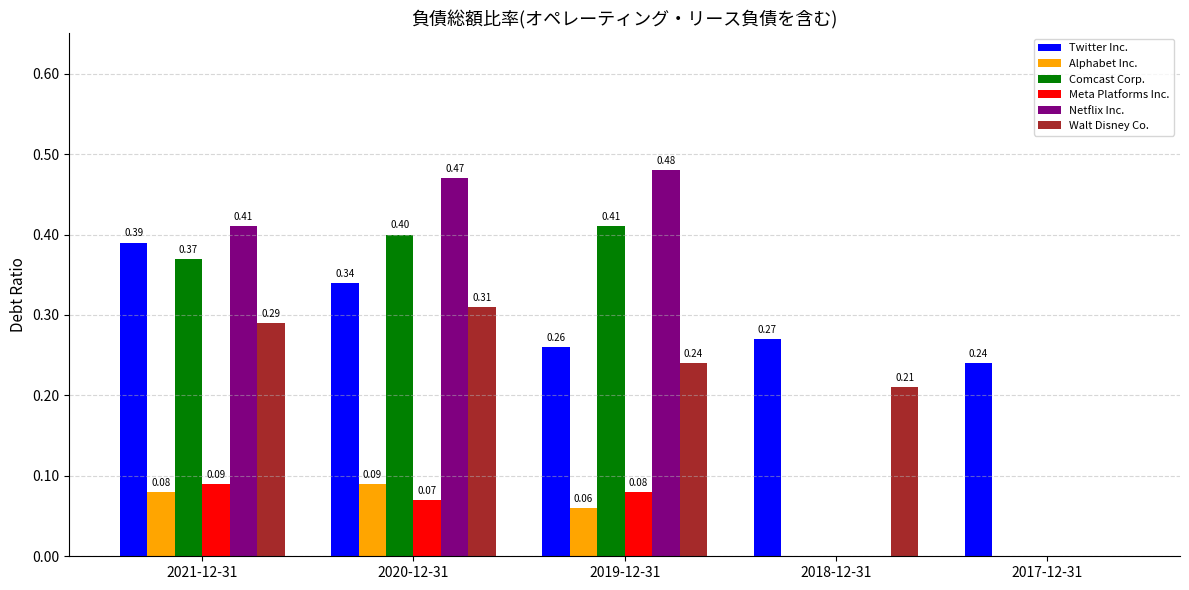

Which series has the largest total across all categories?

Twitter Inc.